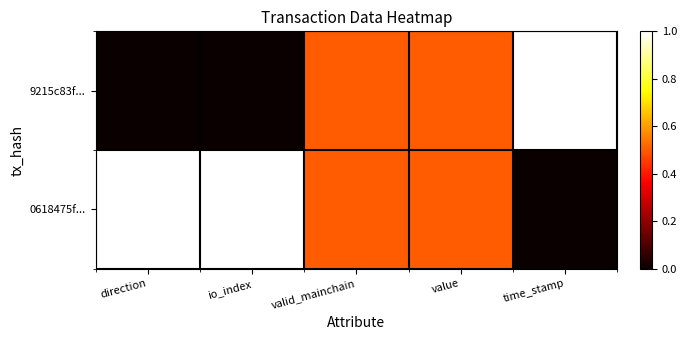

Which series has the largest range (max minus min)?

9215c83f...